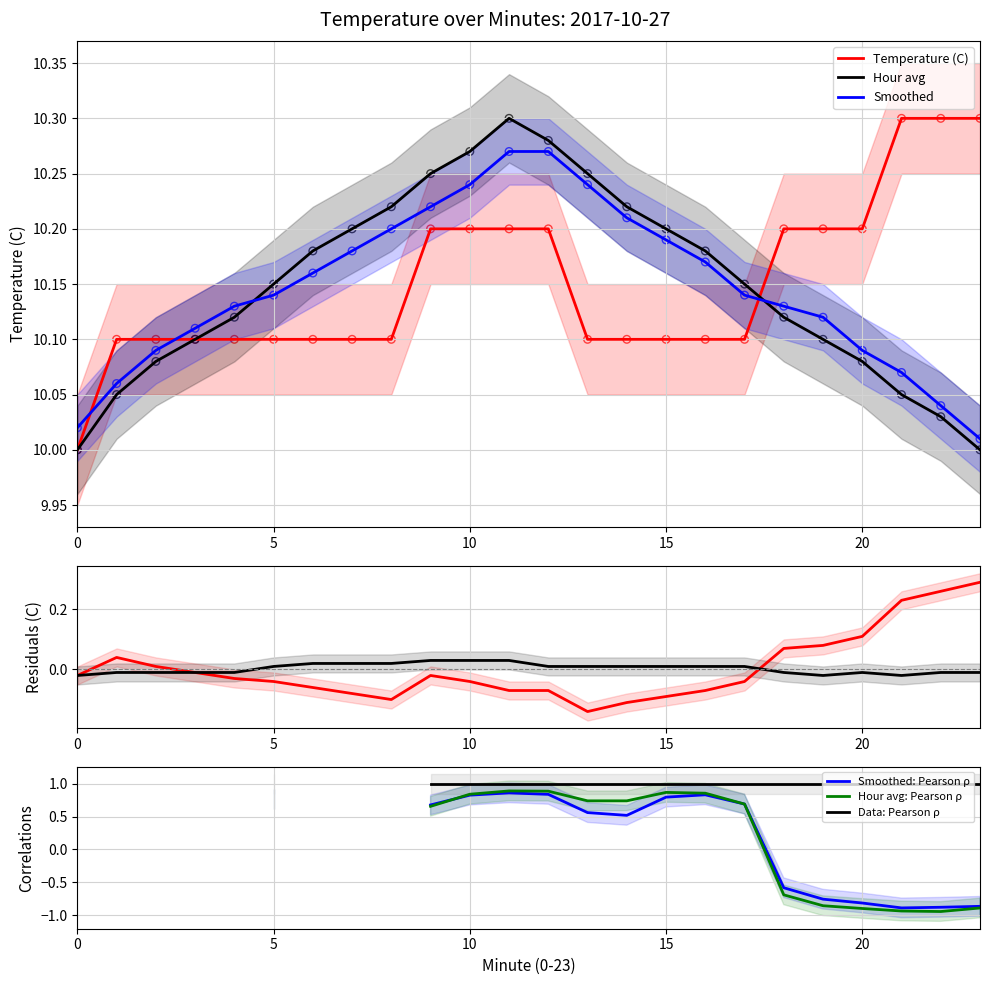

Is the value of Smoothed at 10 greater than the value of Hour avg at 5?

Yes